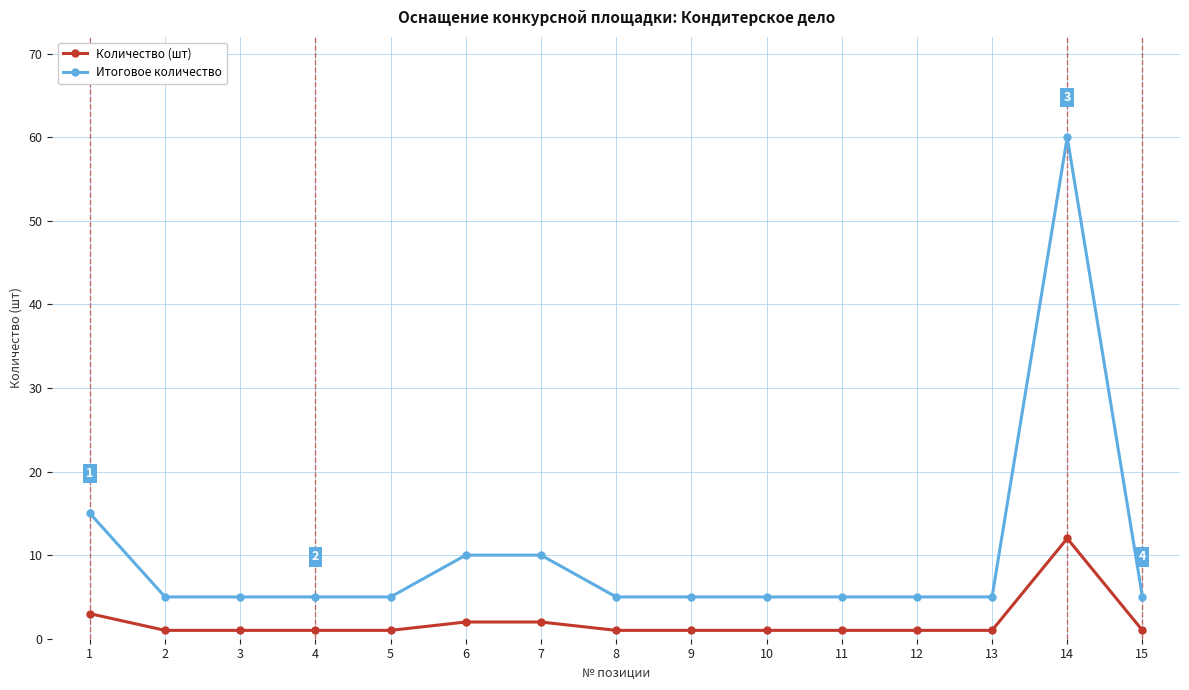

True or false: Итоговое количество and Количество (шт) cross at least once.

False